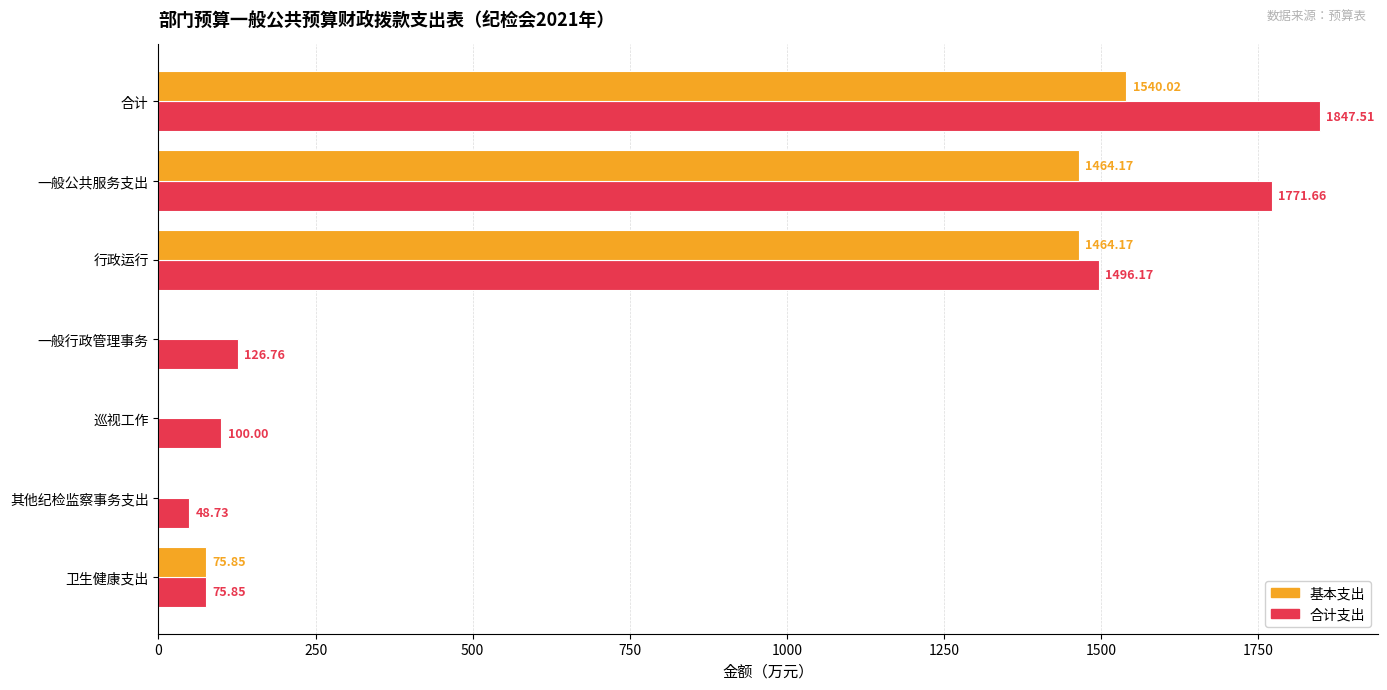

At which category is the sum across all series the highest?

合计